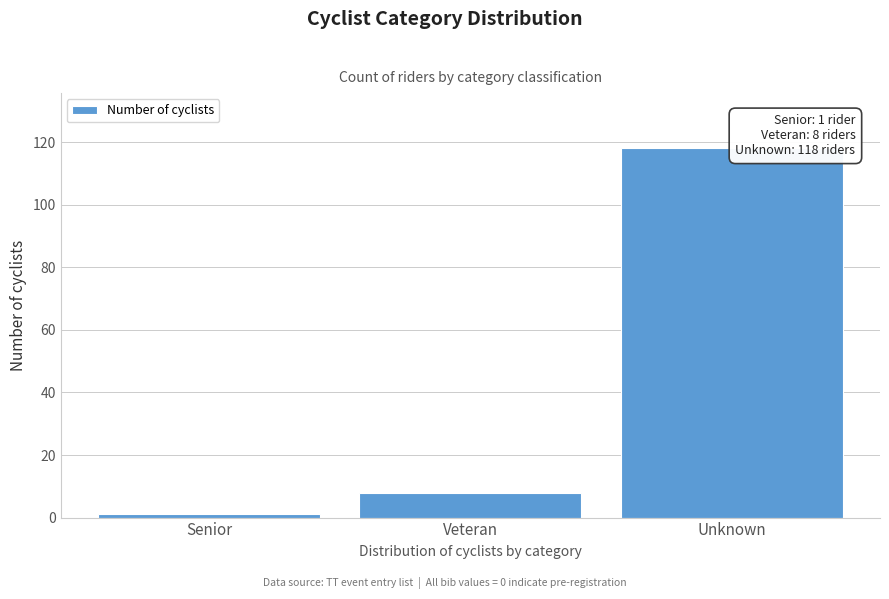

Reading left to right, what are all the values shown in this chart?

1	8	118